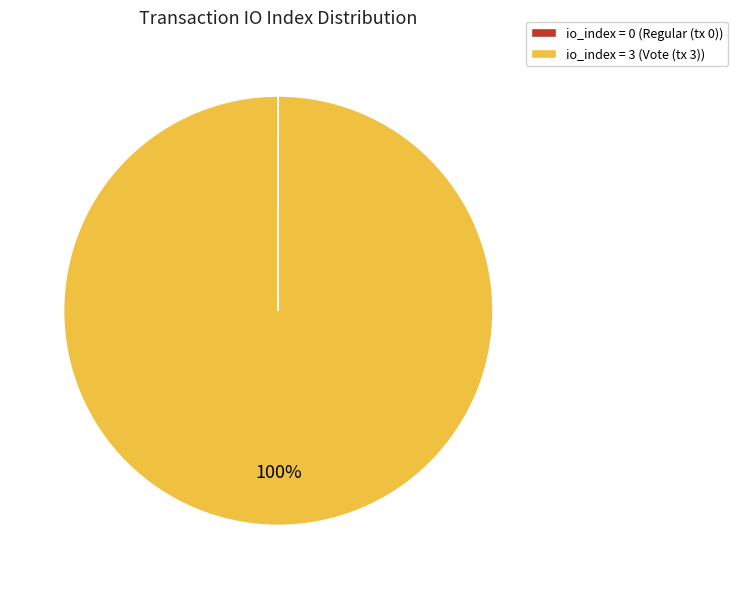

Which category has the biggest portion of the pie?

io_index = 3 (Vote (tx 3))